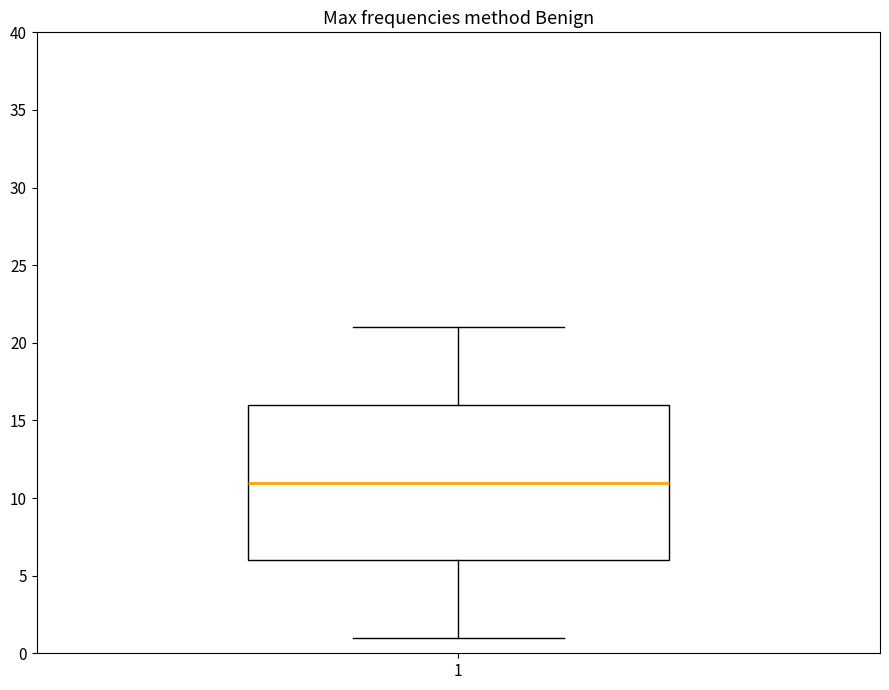

Read this box plot against the y-axis: the position of the median line, the range covered by the box, and the ends of both whiskers. The values are not printed on the chart, so give them approximately, as read against the axis.

median 11, box 6 to 16, whiskers 1 to 21